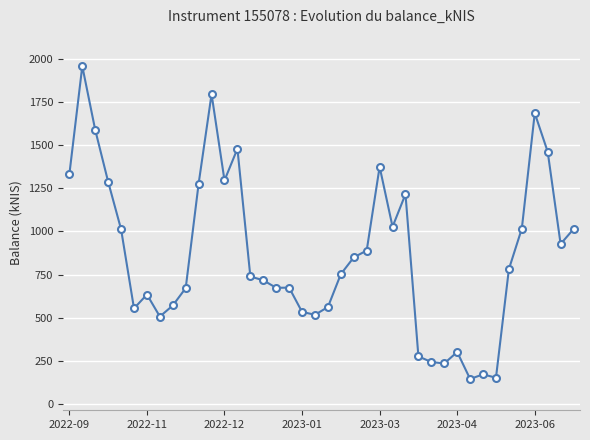

What is the value of the 7th point from the left?

634.4